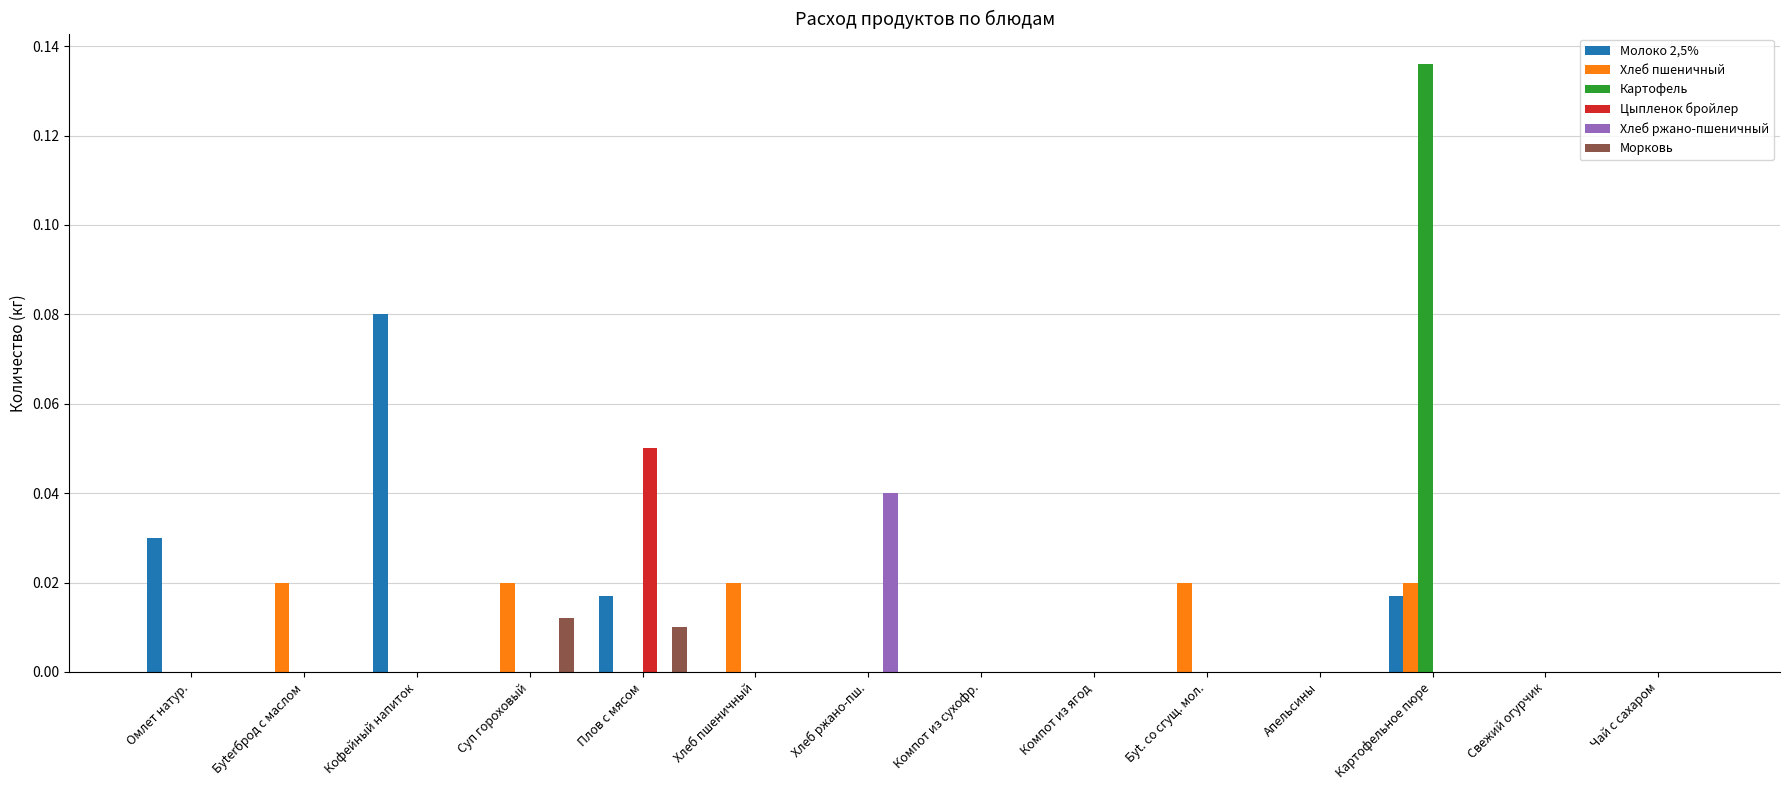

Count the number of data series in this chart.

6